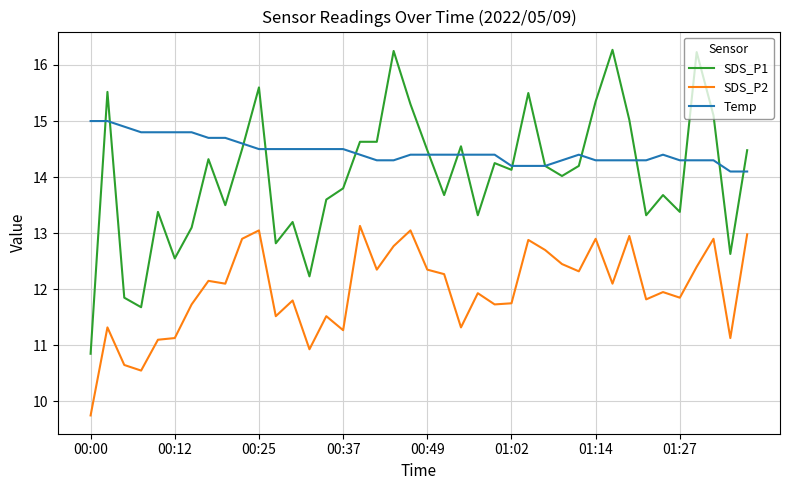

True or false: SDS_P2 and SDS_P1 cross at least once.

False